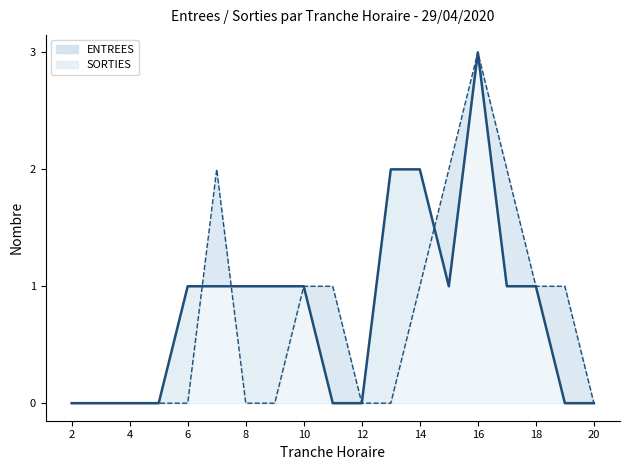

List the series in order of their peak value, highest first.

ENTREES_line, SORTIES_line